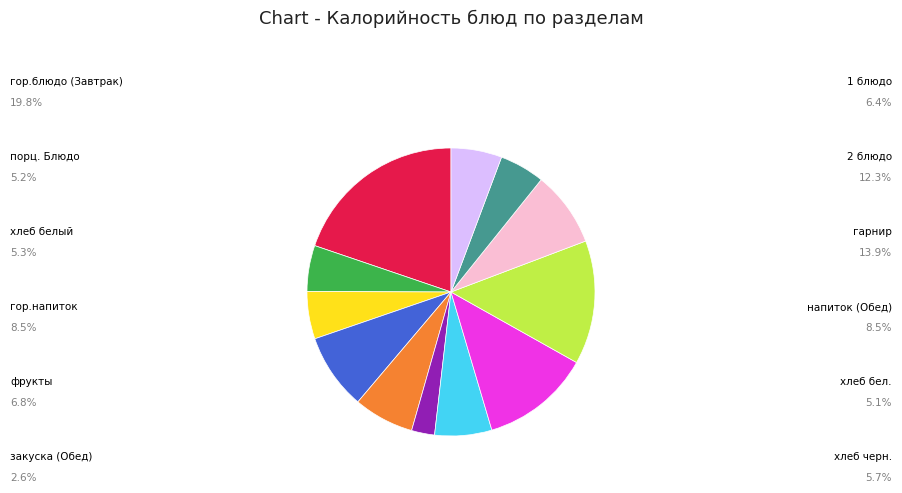

Is there any slice that represents more than half of the pie?

No